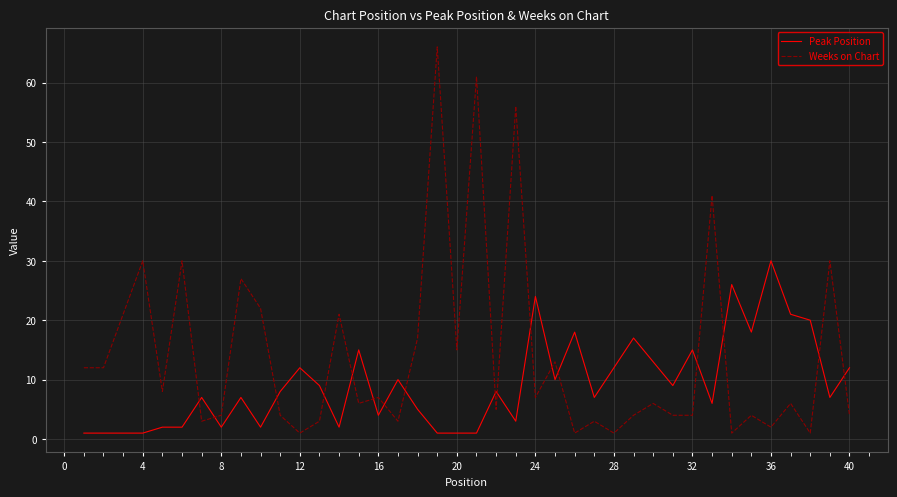

Which series has the largest total across all categories?

Weeks on Chart